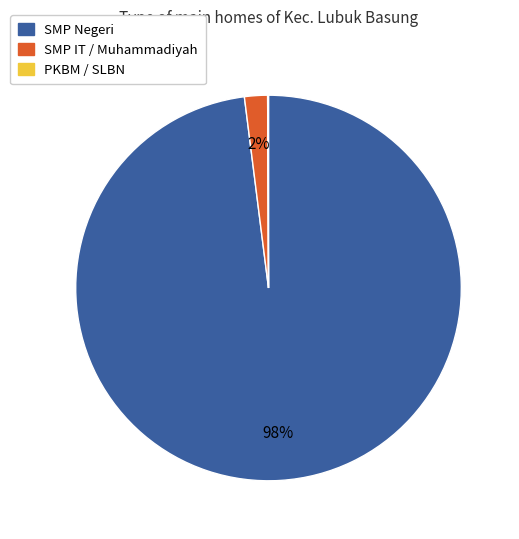

Does any single category account for the majority?

Yes